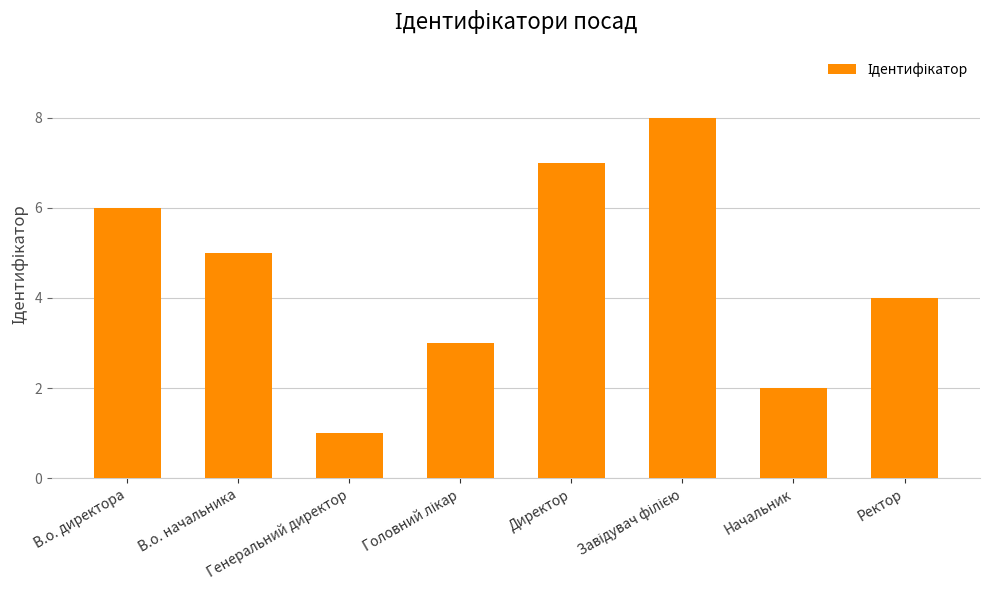

The chart shows a value of 4 at Ректор. True or false?

True